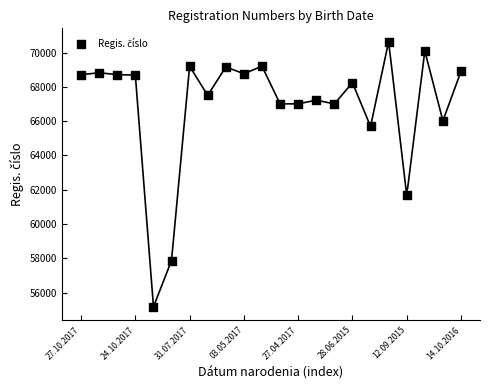

What is the range of Y values (max minus min)?

15476